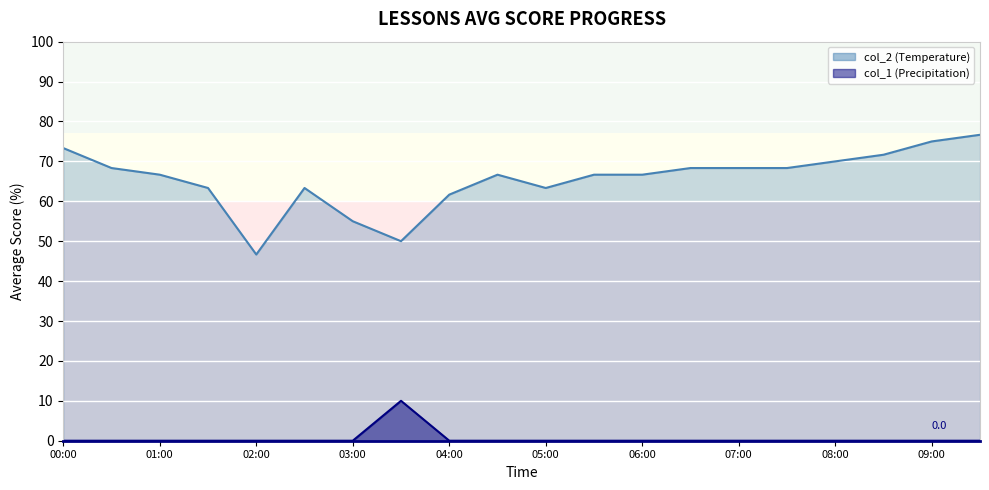

What are all the series names shown in the legend?

col_2, col_1